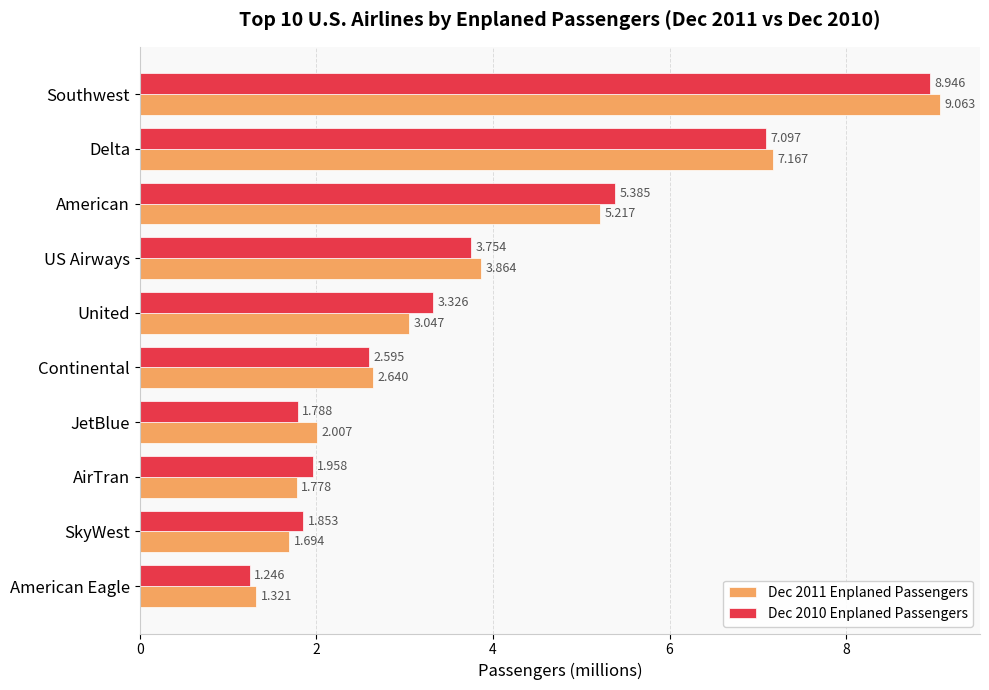

Which category has the lowest value in the Dec 2010 Enplaned Passengers series?

American Eagle